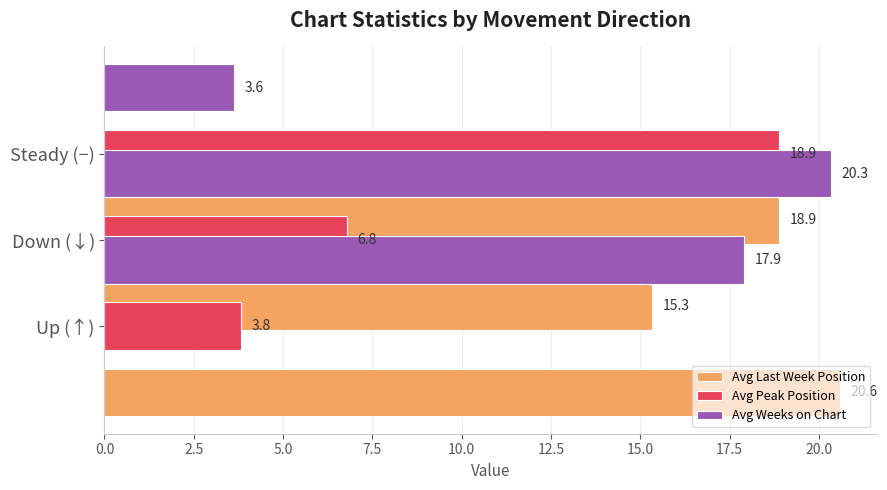

Which series has the widest spread of values?

Avg Weeks on Chart